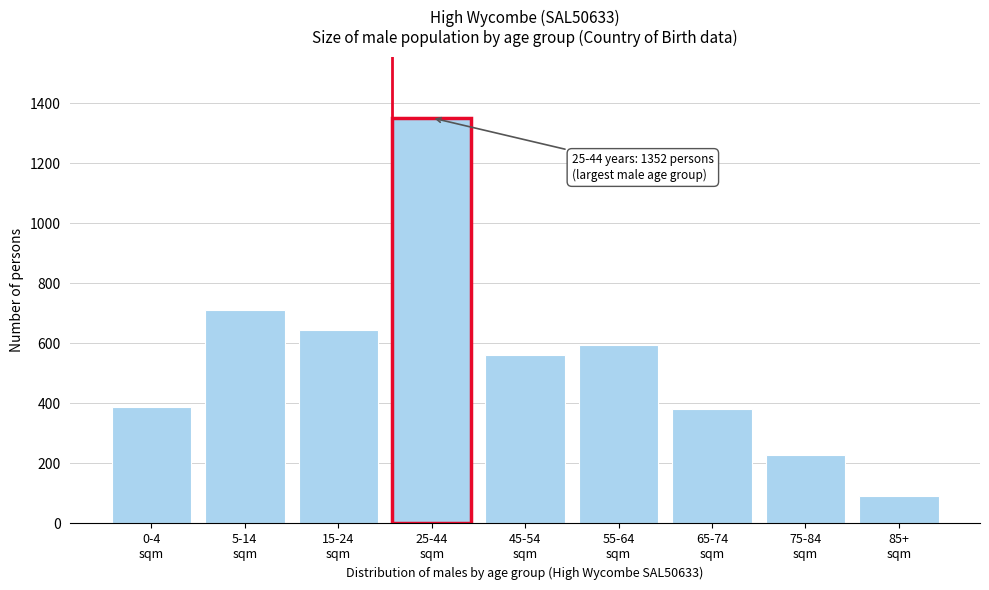

Reading left to right, list all the values displayed in this chart.

389	712	646	1352	561	595	382	229	91